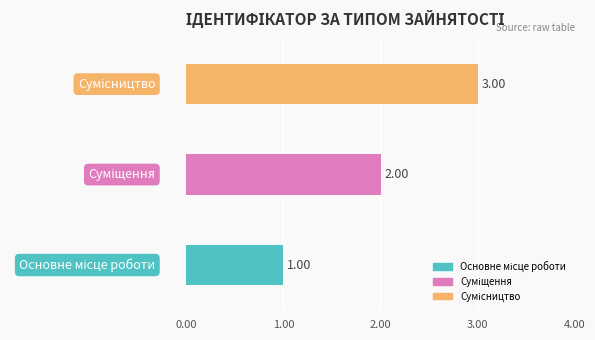

What is the sum of all values?

6